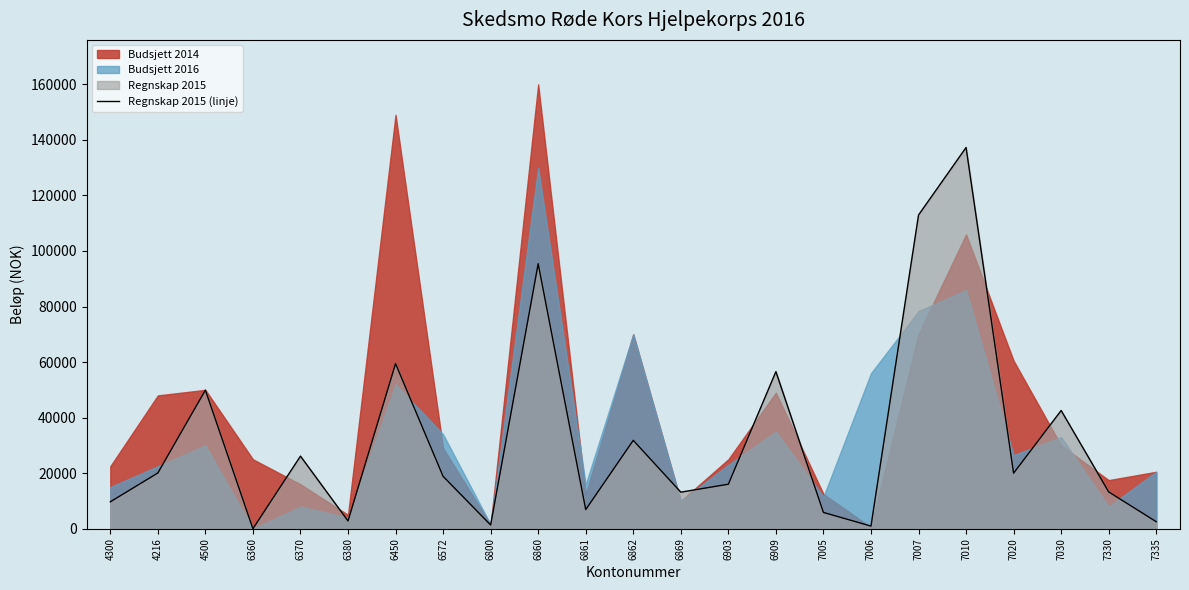

At which category does the data reach its first local valley?

6360